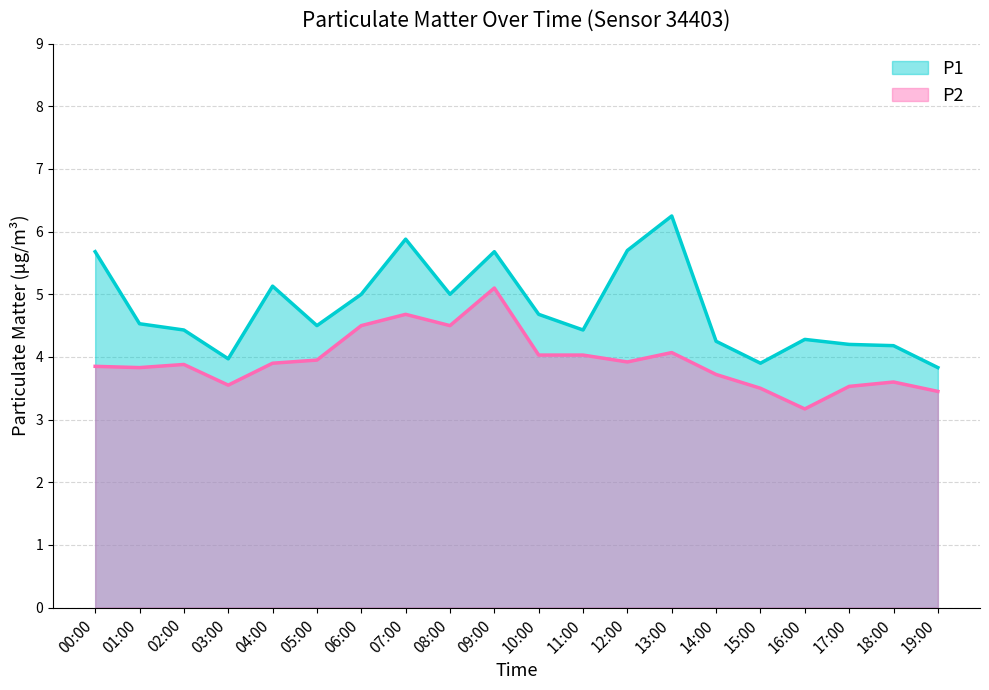

What is the greatest value displayed?

6.2